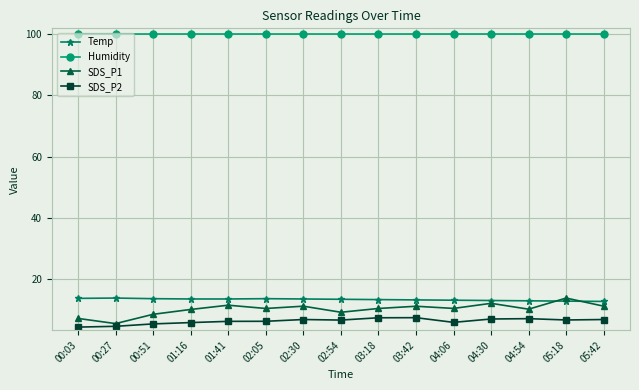

What is the maximum value shown in the chart?

99.9